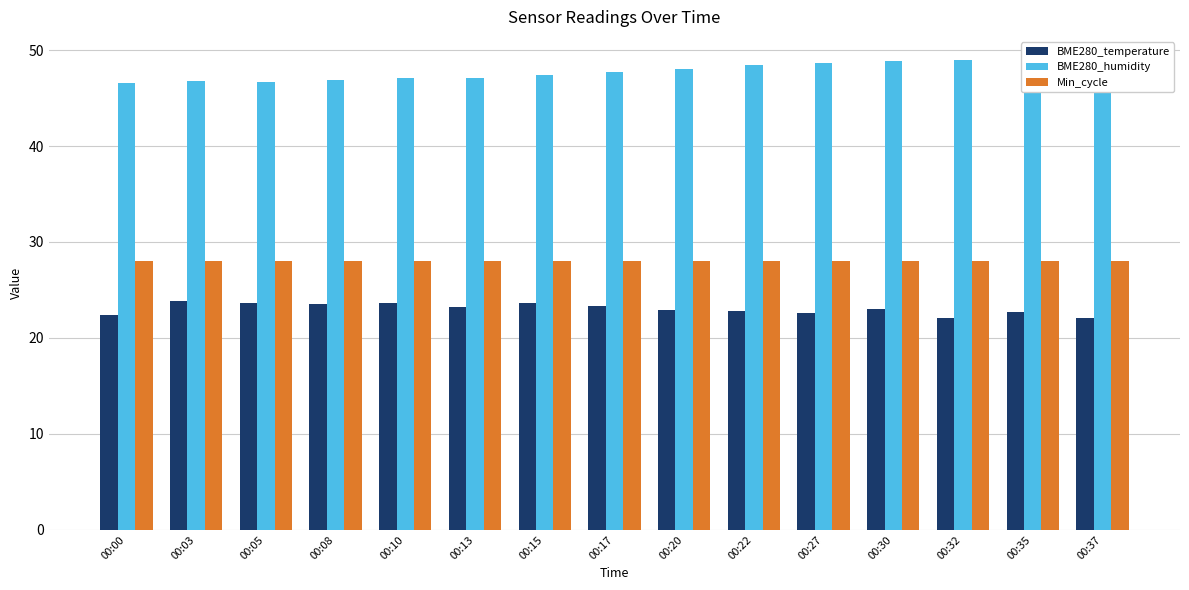

What is the difference between the highest and lowest values at 00:27?

26.0